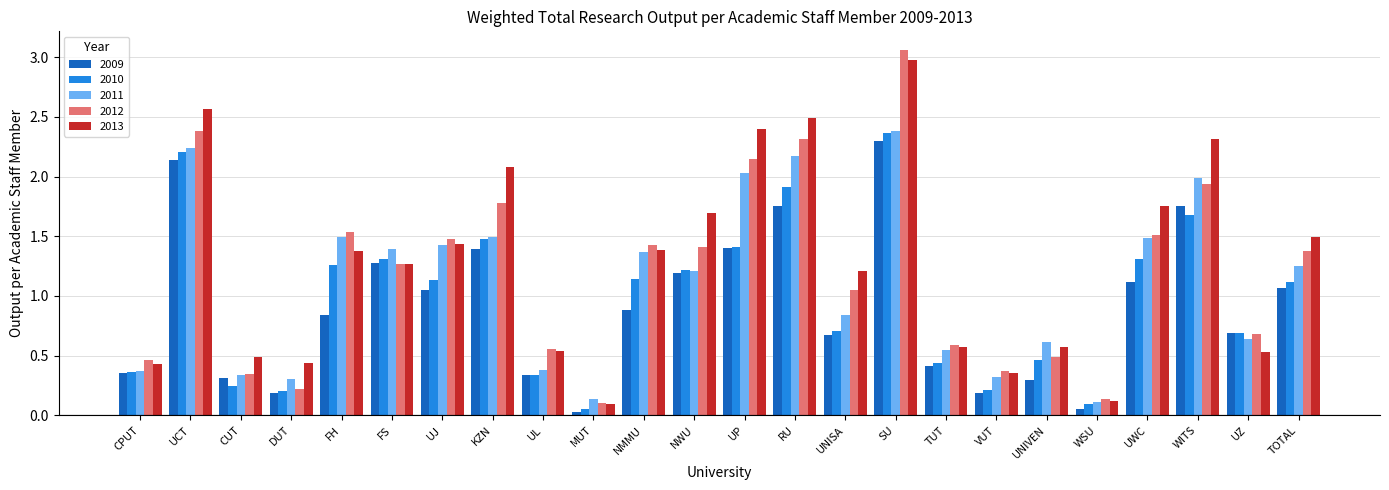

What is the difference between the maximum and minimum values in the 2012 series?

3.0